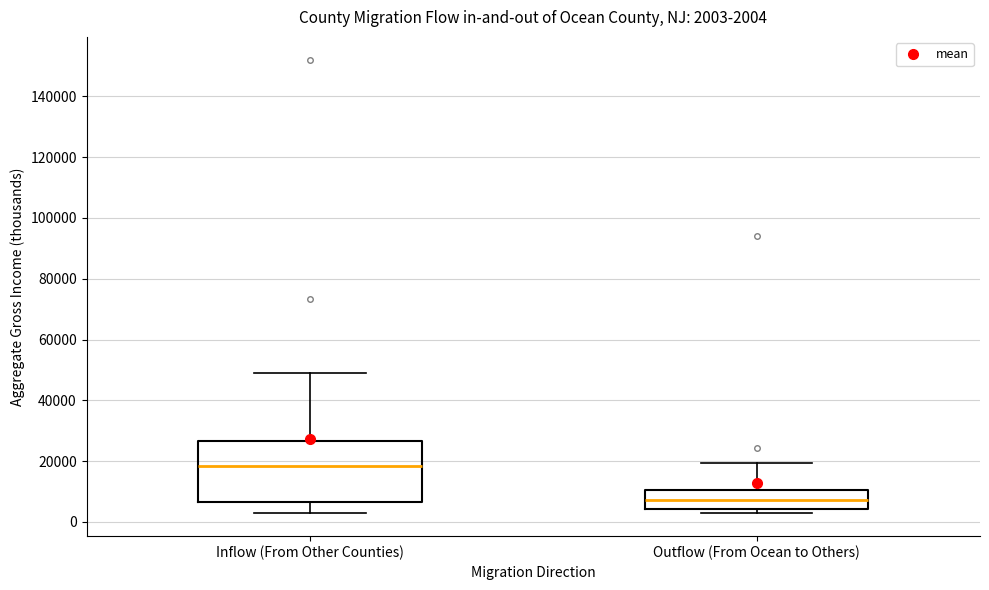

Which box is the tallest, from its lower edge to its upper edge?

Inflow (From Other Counties)